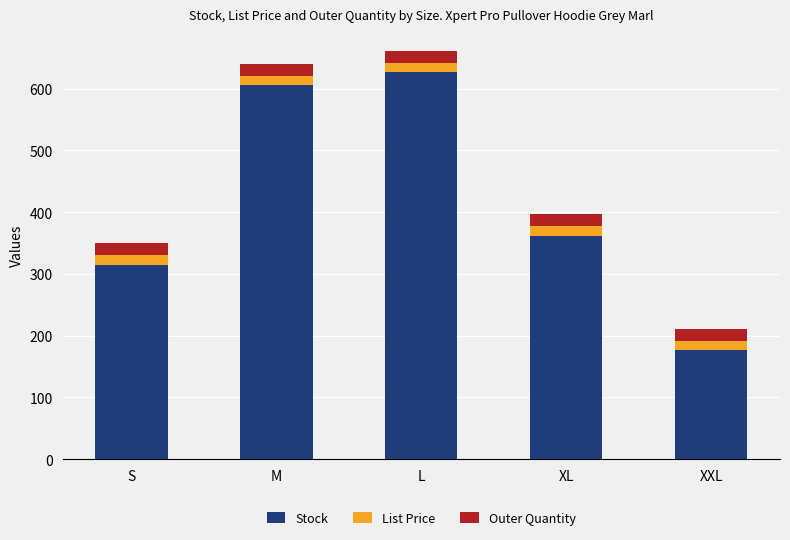

What is the difference between the second highest and minimum values in the Stock series?

430.0